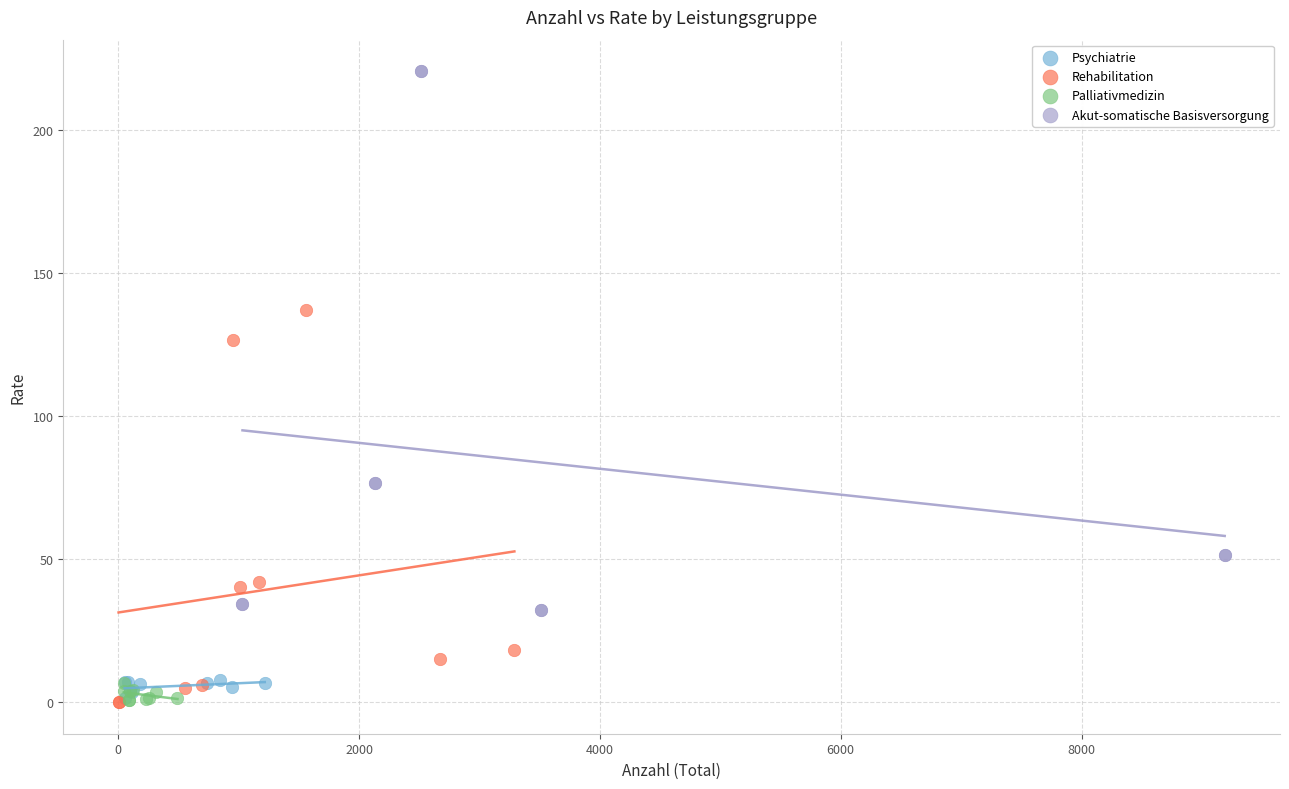

Which series contains the highest Y value?

Akut-somatische Basisversorgung